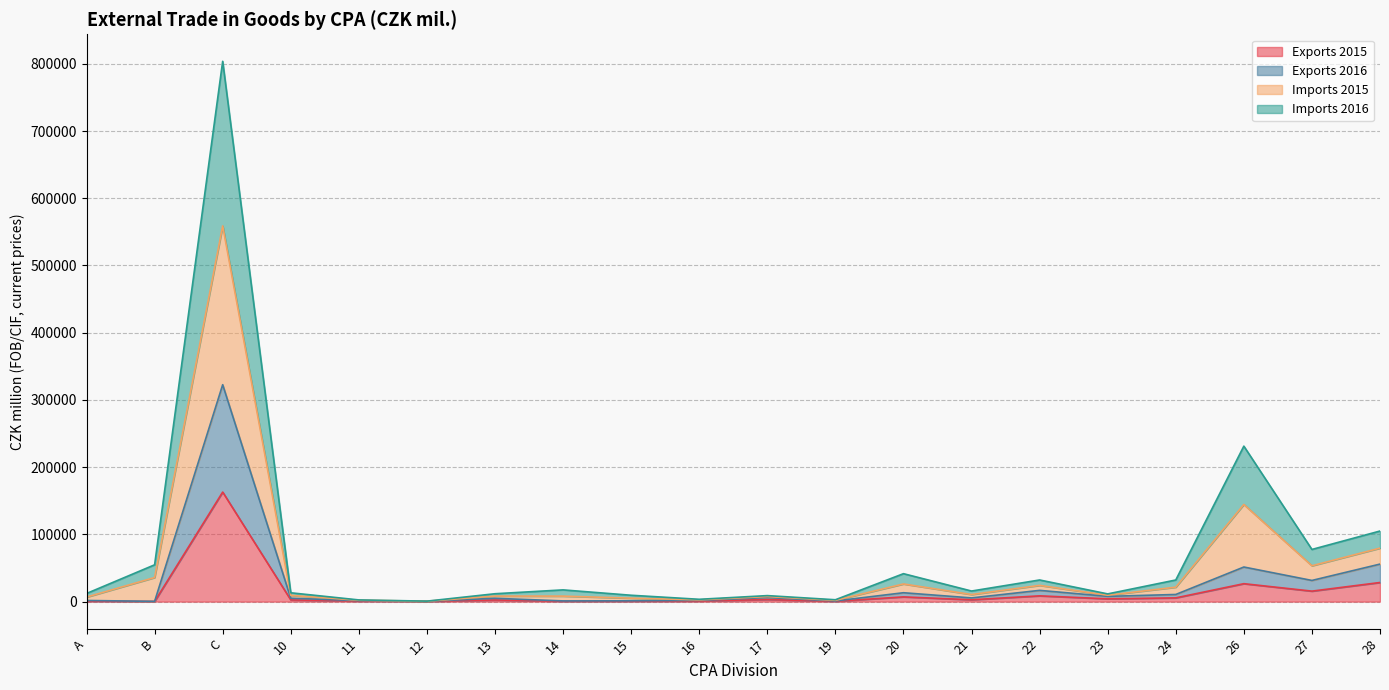

At which label does Exports 2016 reach its minimum?

B